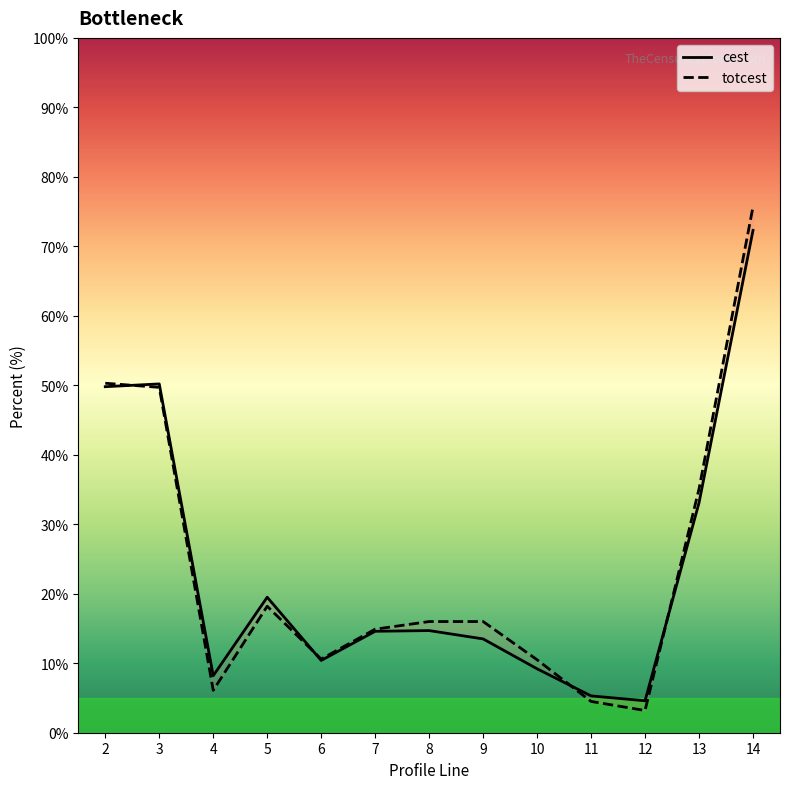

Rank the series by their maximum value, from highest to lowest.

totcest, cest